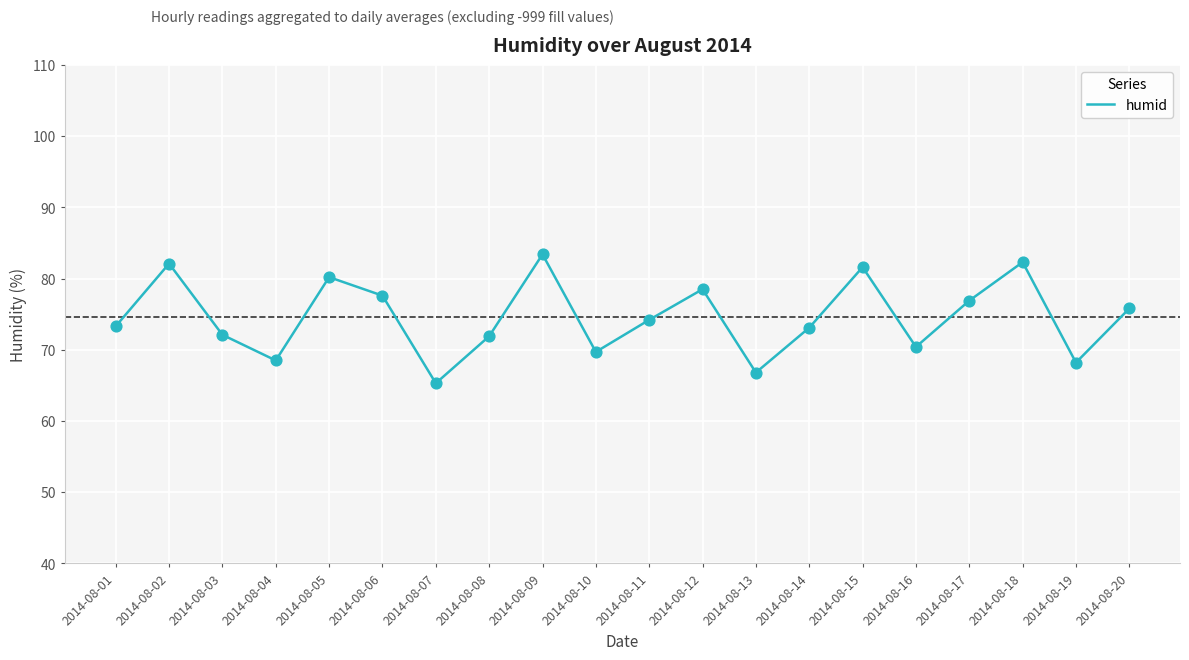

What is the ratio of the value at 2014-08-19 to the value at 2014-08-04?

1.0